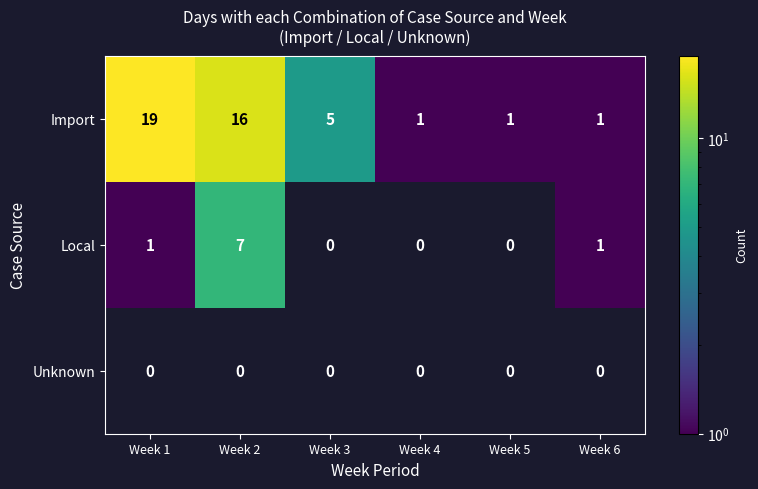

What is the sum of the Local values at Week 4 and Week 2?

7